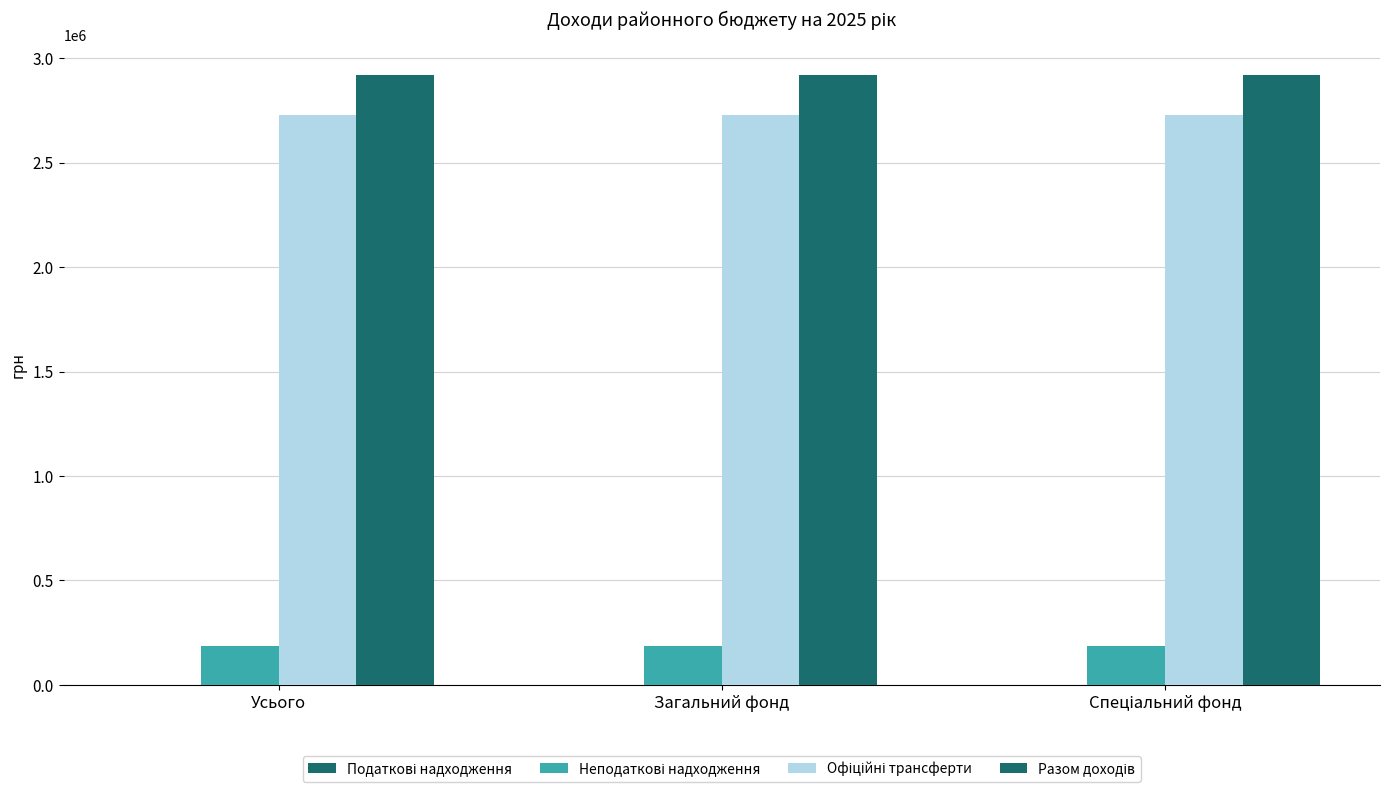

Are the bars horizontal?

No